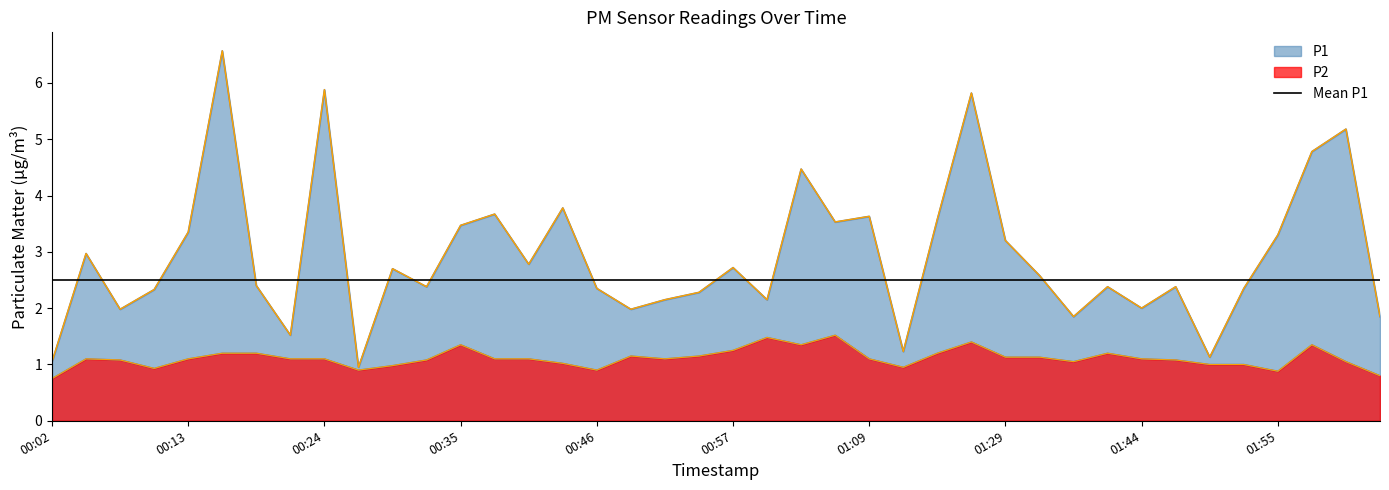

What is the sum of all P1 values?

116.7